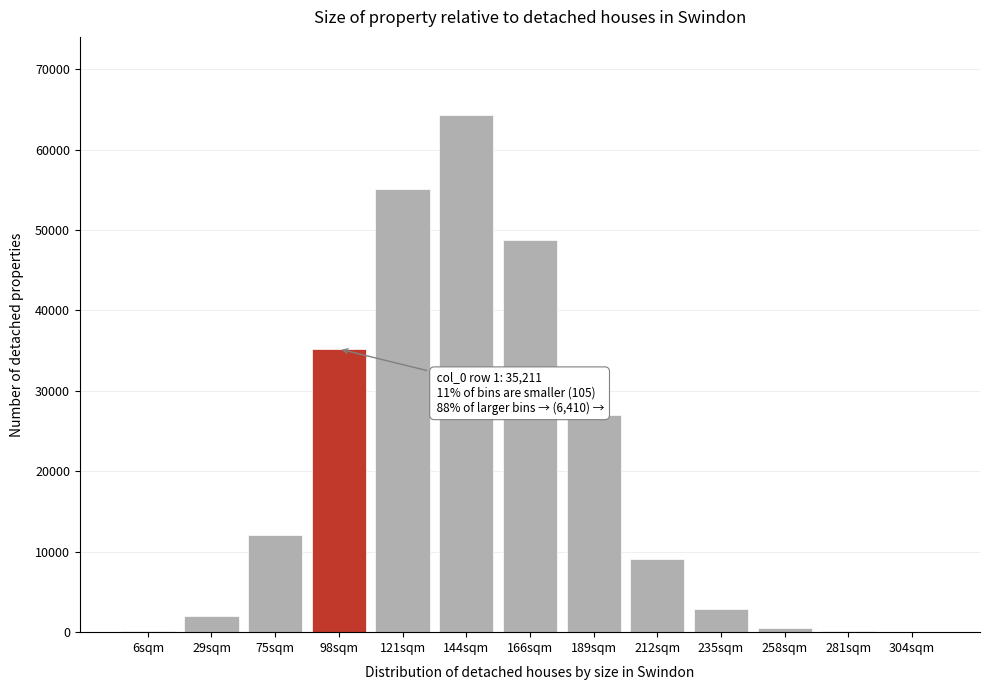

Which label corresponds to the largest value in the chart?

144sqm